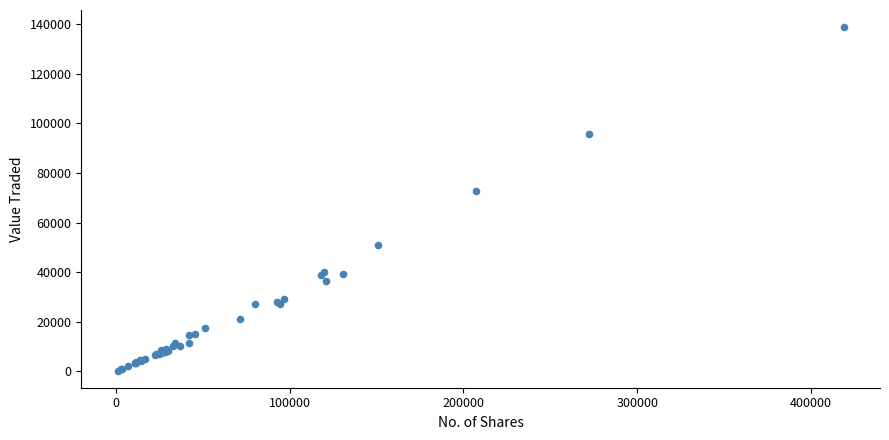

What Y value in the scatter plot is closest to 69574?

72750